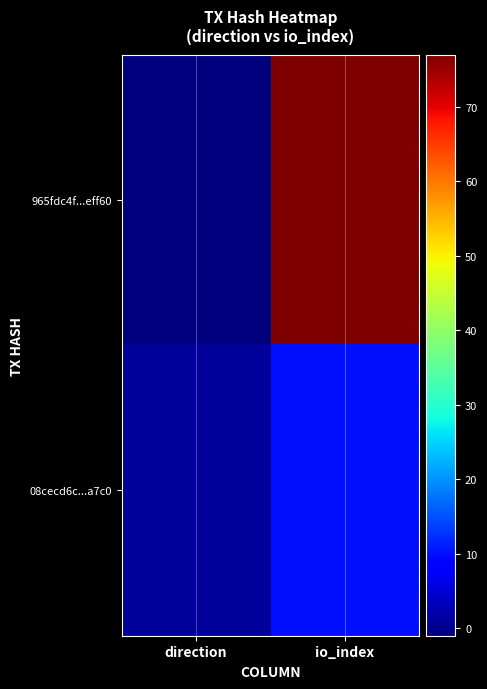

Which series has the largest range (max minus min)?

965fdc4f...eff60